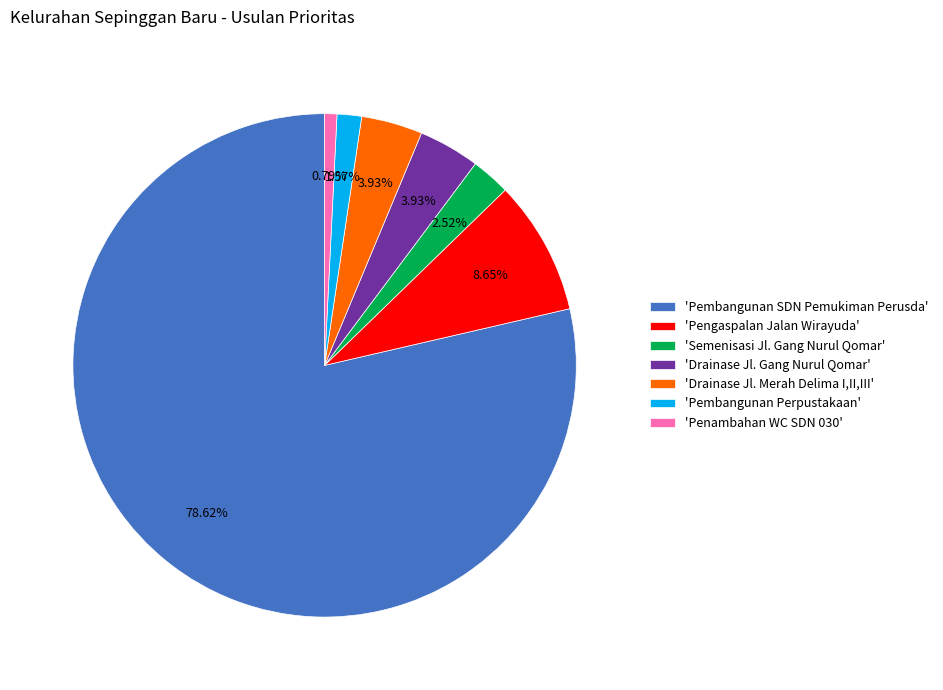

Which slice represents more than half of the pie?

'Pembangunan SDN Pemukiman Perusda'